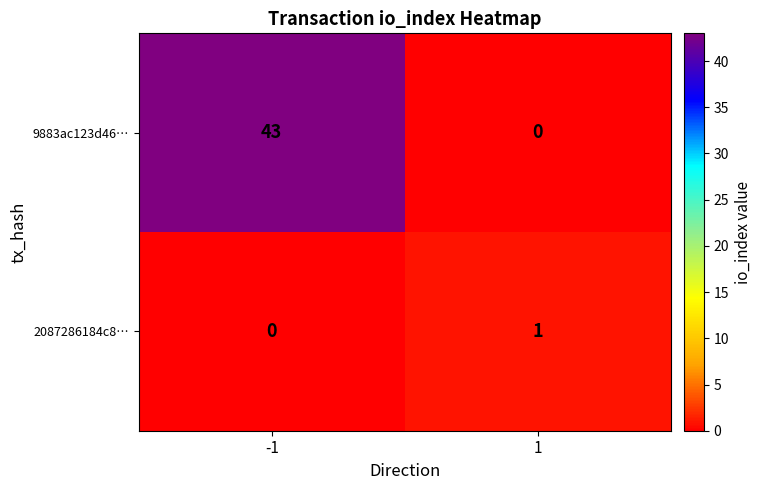

The 9883ac123d46… series shows 0 at 1. True or false?

True